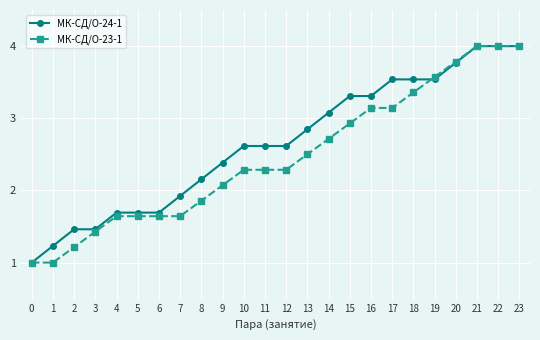

Is the value of МК-СД/О-24-1 at 18 greater than the value of МК-СД/О-23-1 at 17?

Yes